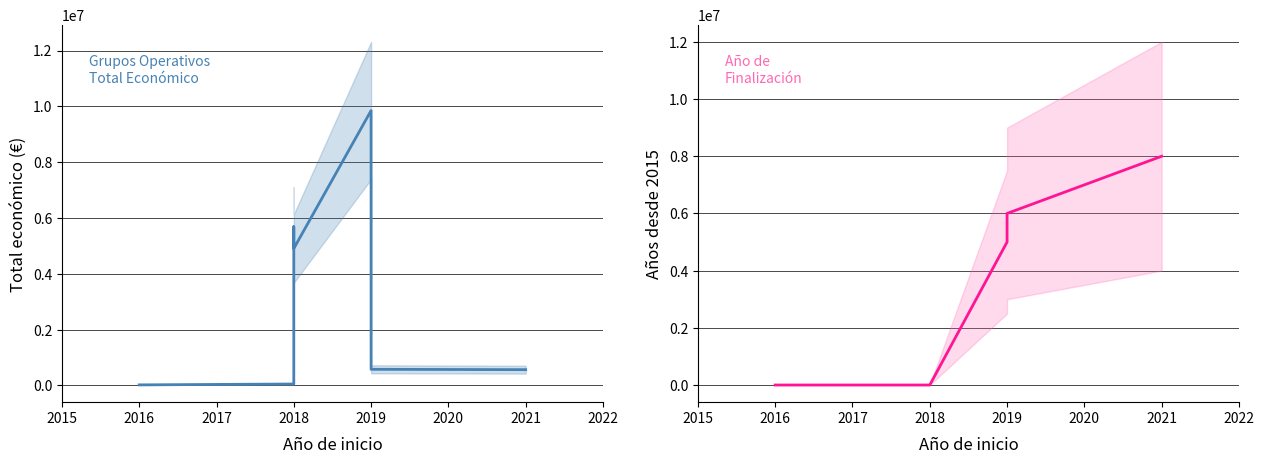

At which label does Año de finalización reach its peak?

2021